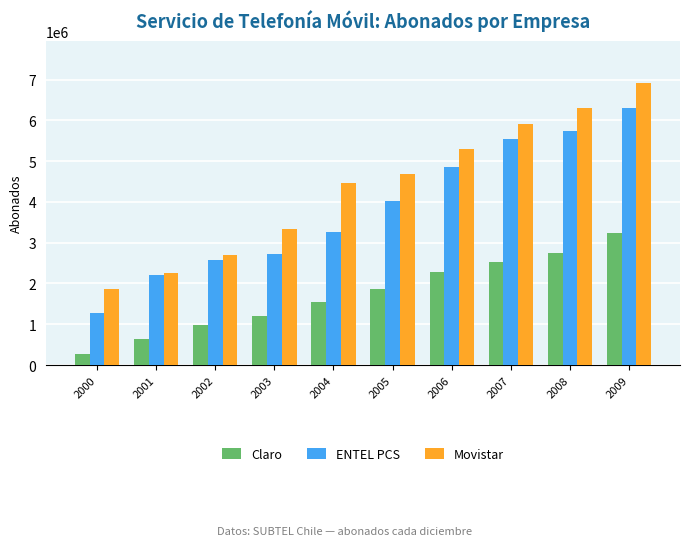

What is the maximum value for Claro?

3225329